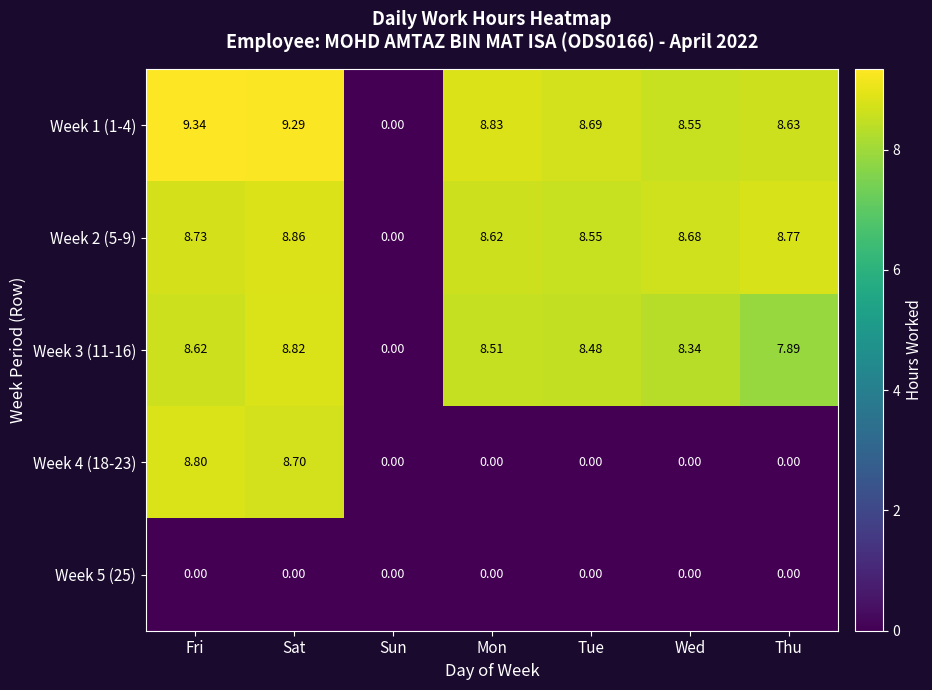

Where is Week 2 (5-9) nearest to the value 4?

Sun